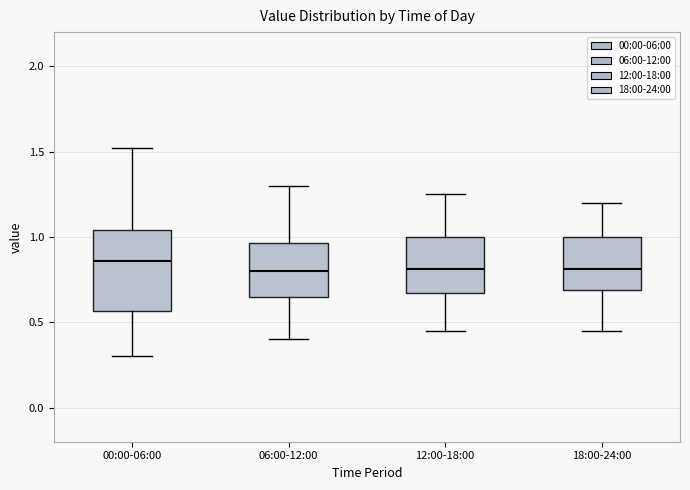

Where is the upper edge of the box for 06:00-12:00 on the y-axis? The values are not printed on the chart, so give them approximately, as read against the axis.

0.95